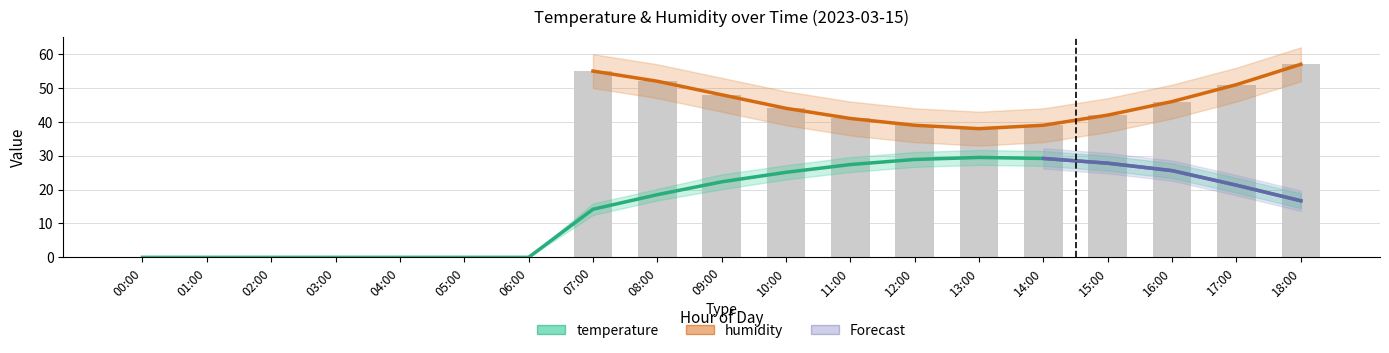

What is the label of the 10th bar from the right?

09:00